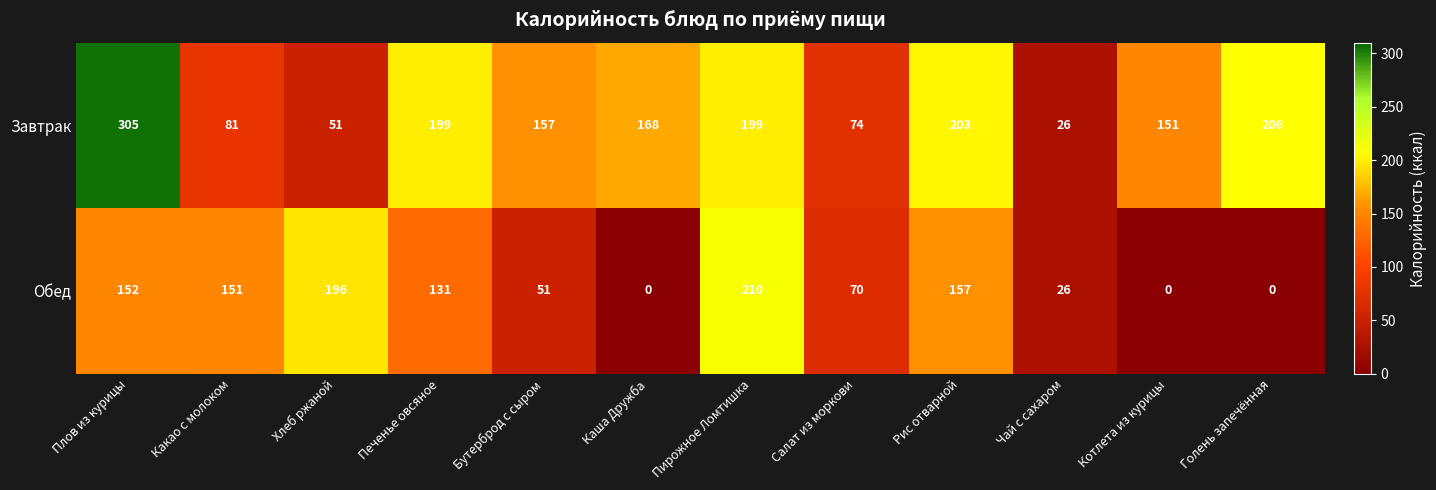

List the series in order of their peak value, highest first.

Завтрак, Обед